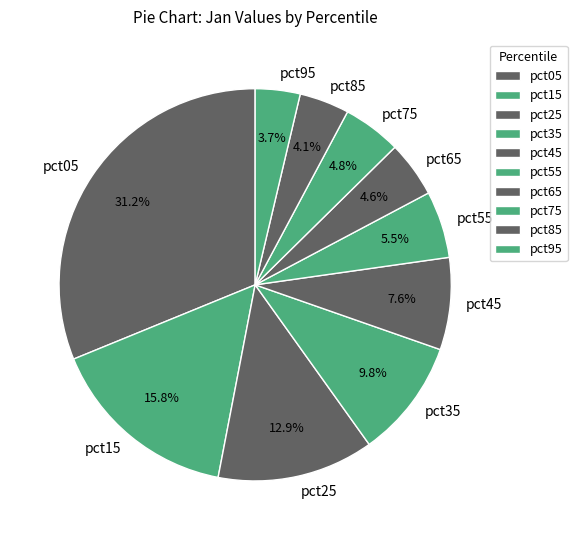

What is the largest slice in the pie chart?

pct05